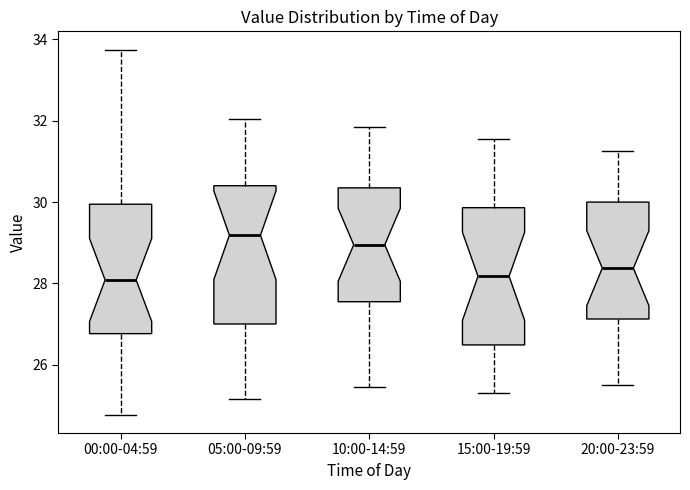

Reading left to right, read every box against the y-axis: the position of its median line, the range the box covers, and the ends of its whiskers. The values are not printed on the chart, so give them approximately, as read against the axis.

00:00-04:59: median 28.0, box 26.8 to 30.0, whiskers 24.8 to 33.8
05:00-09:59: median 29.2, box 27.0 to 30.4, whiskers 25.2 to 32.0
10:00-14:59: median 29.0, box 27.6 to 30.4, whiskers 25.4 to 31.8
15:00-19:59: median 28.2, box 26.4 to 29.8, whiskers 25.4 to 31.6
20:00-23:59: median 28.4, box 27.2 to 30.0, whiskers 25.6 to 31.2